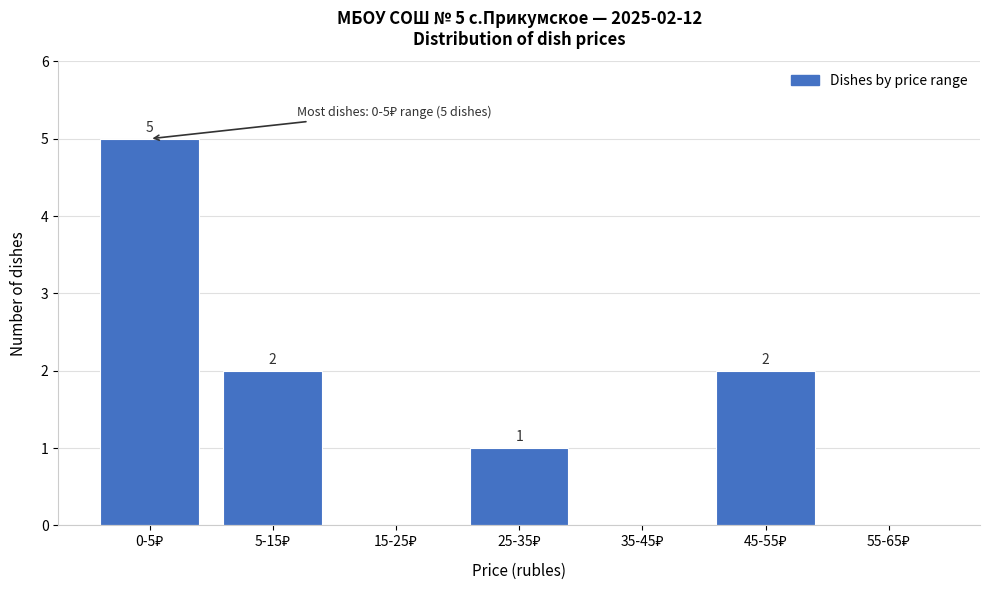

What is the greatest value displayed?

5